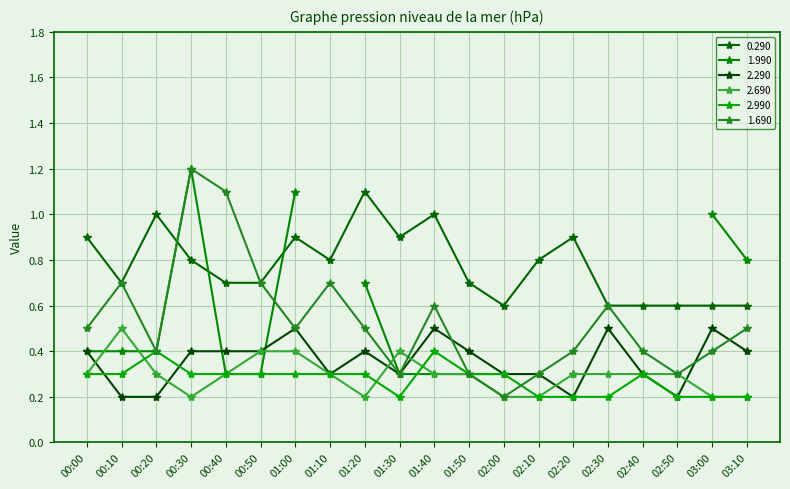

Which series ends up on top after the final intersection of 2.990 and 1.690?

1.690